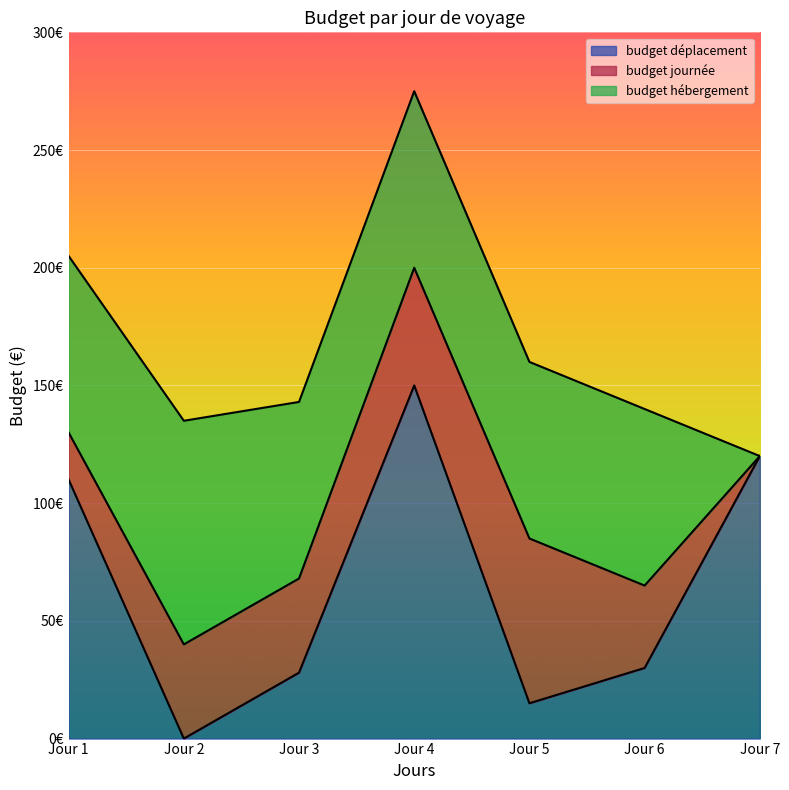

The budget déplacement series shows 215 at Jour 7. True or false?

False